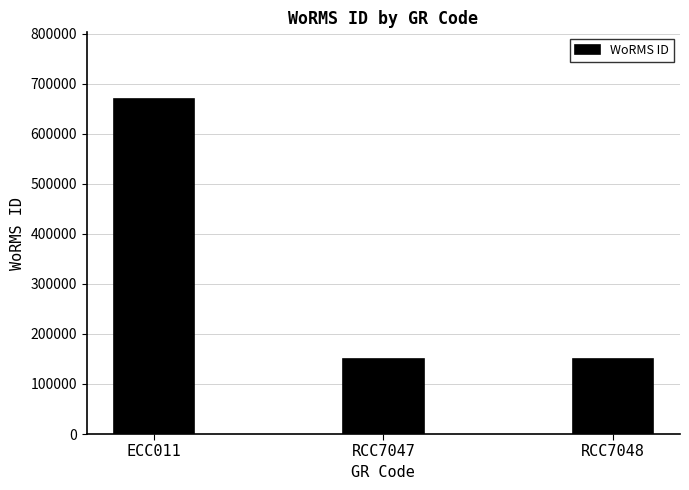

What is the smallest value displayed?

149095